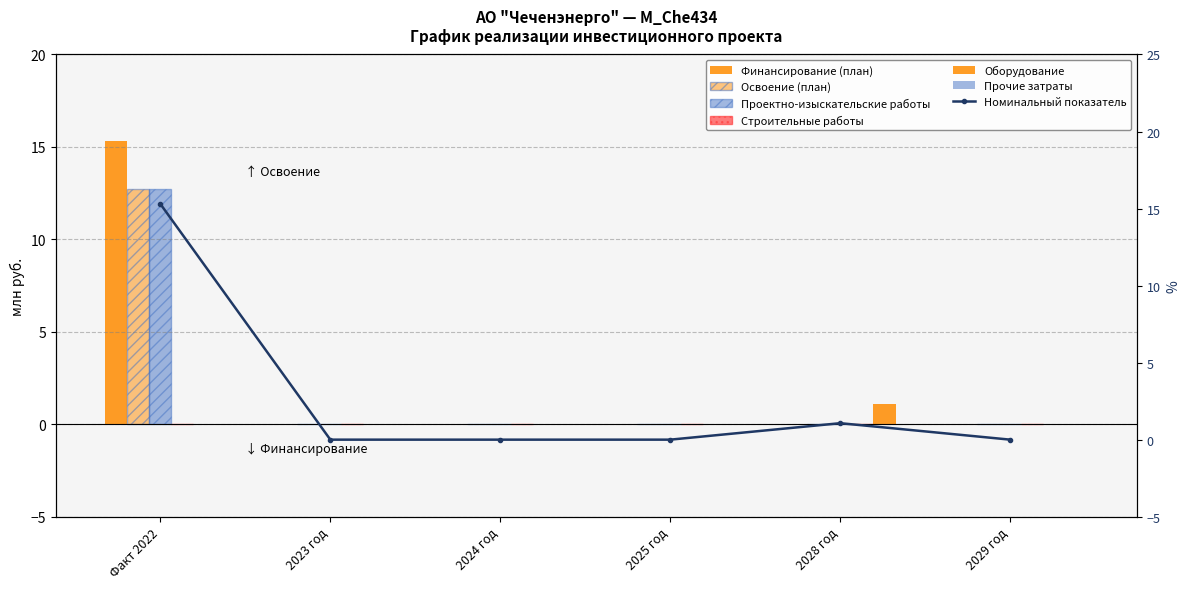

At which label does Освоение (план) reach its peak?

Факт 2022